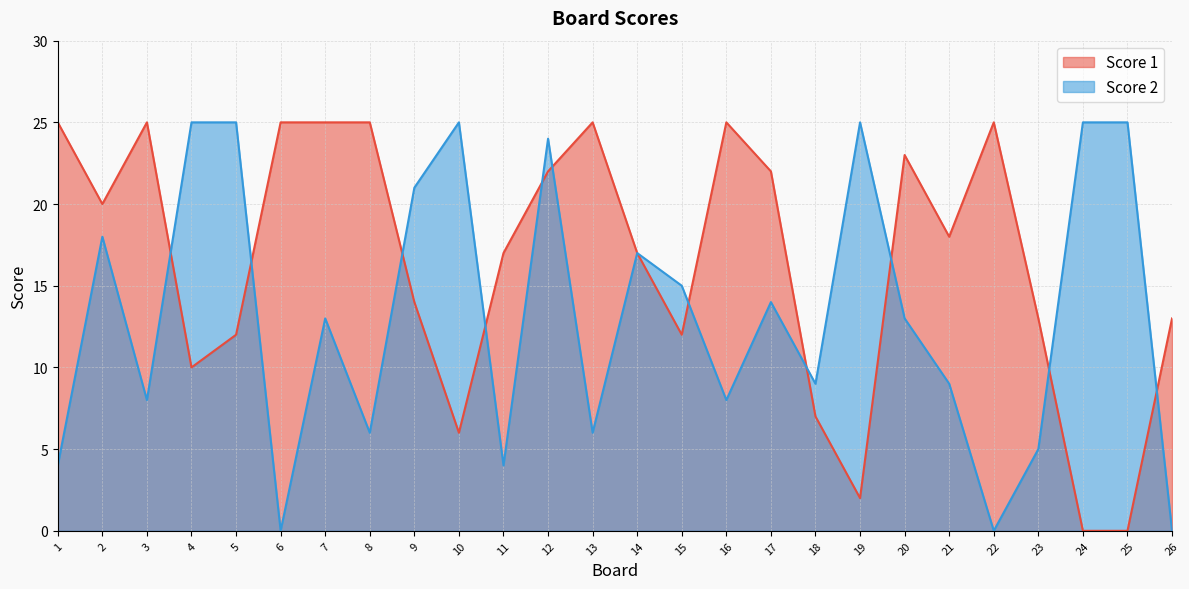

At which category is the sum across all series the highest?

12